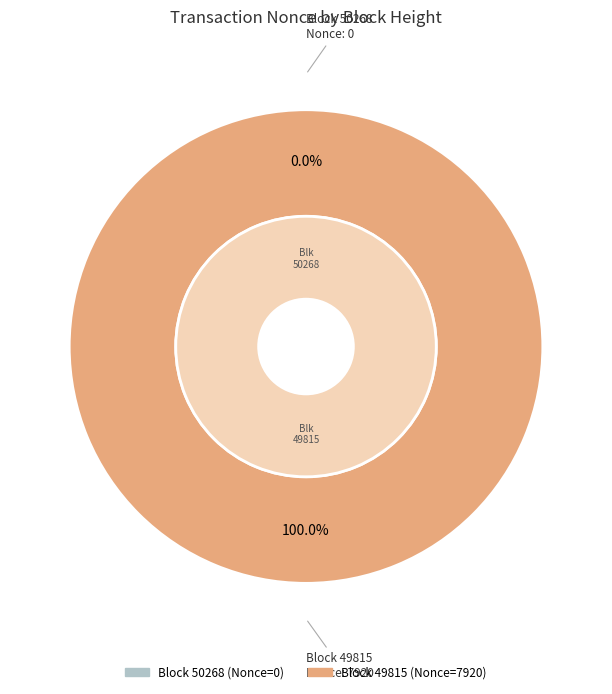

Count the number of slices in the pie.

2